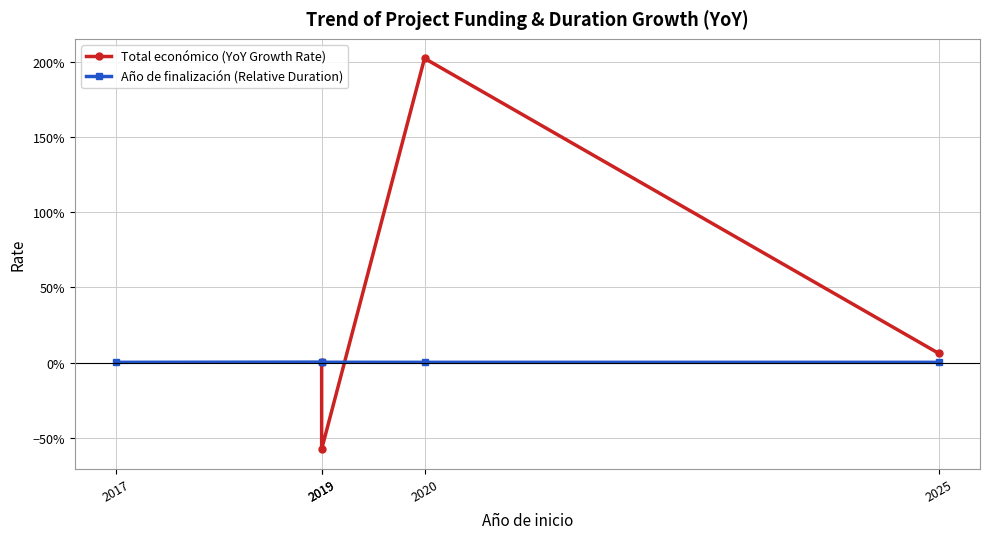

How many lines are shown in the chart?

2